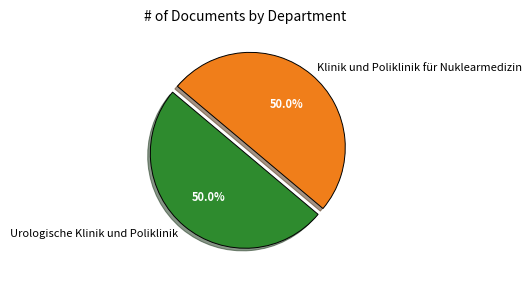

What percentage is NOT represented by Klinik und Poliklinik für Nuklearmedizin?

50.0%